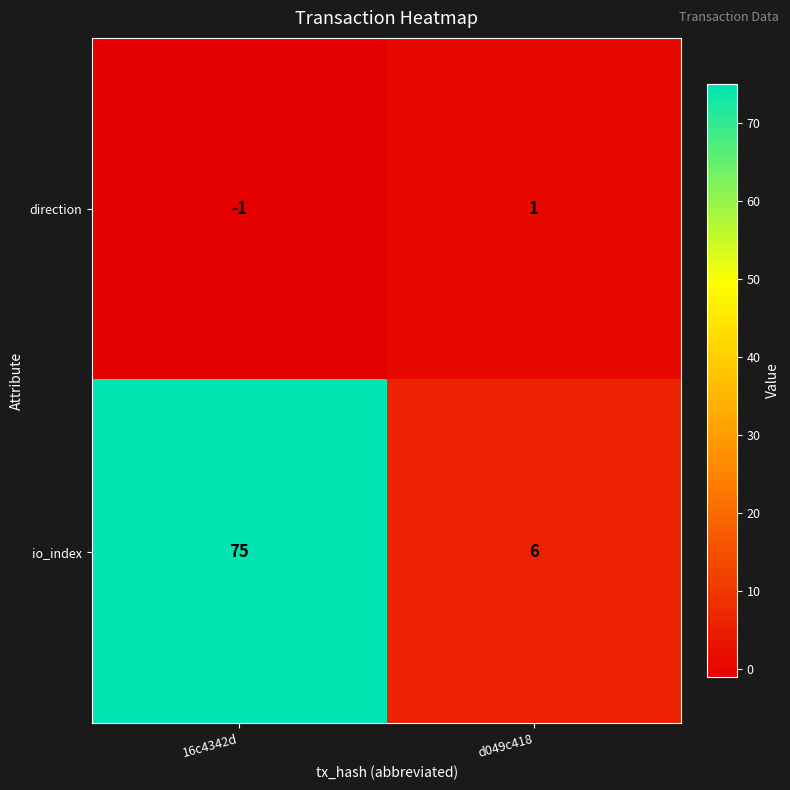

True or false: io_index has a value of 6 at d049c418.

True